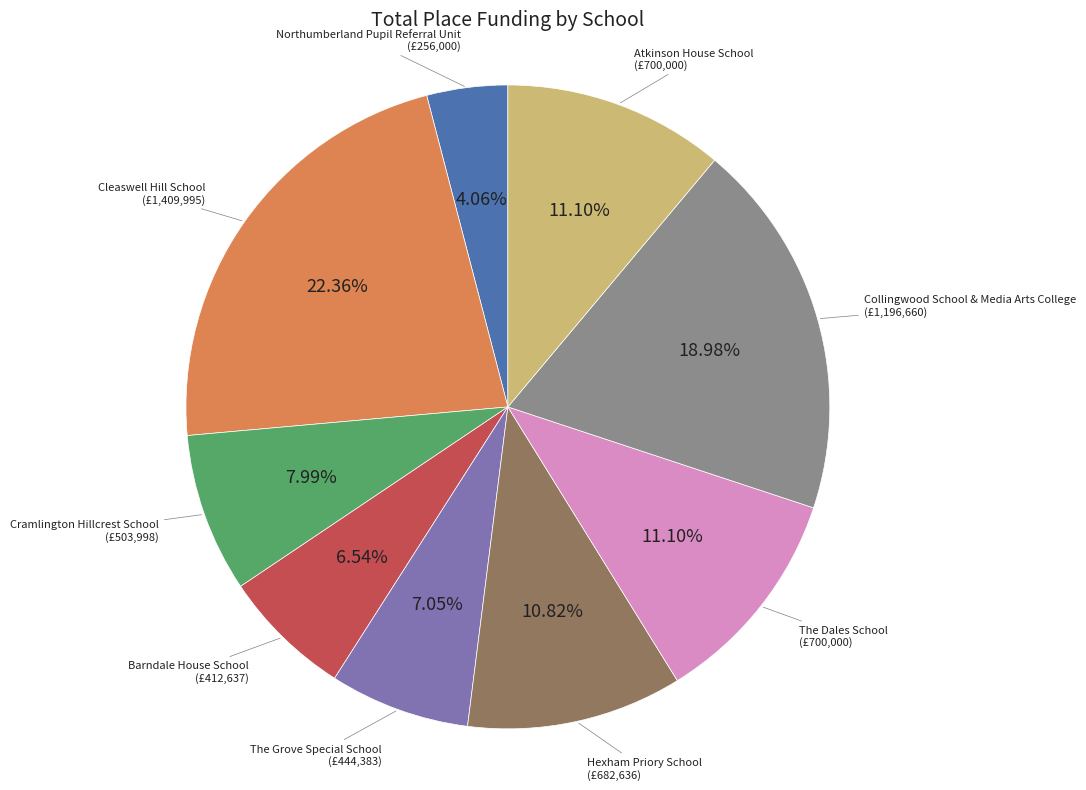

What percentage is the The Grove Special School slice, to the nearest percent?

7%